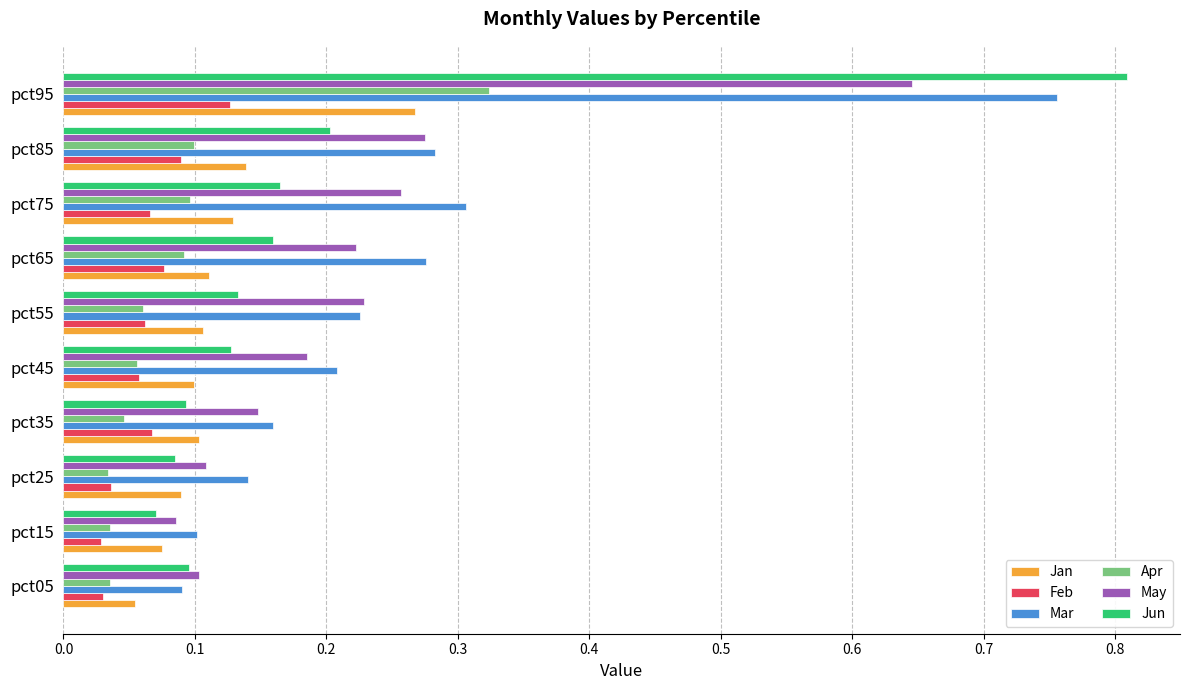

True or false: Jun has a value of 0.0 at pct15.

False